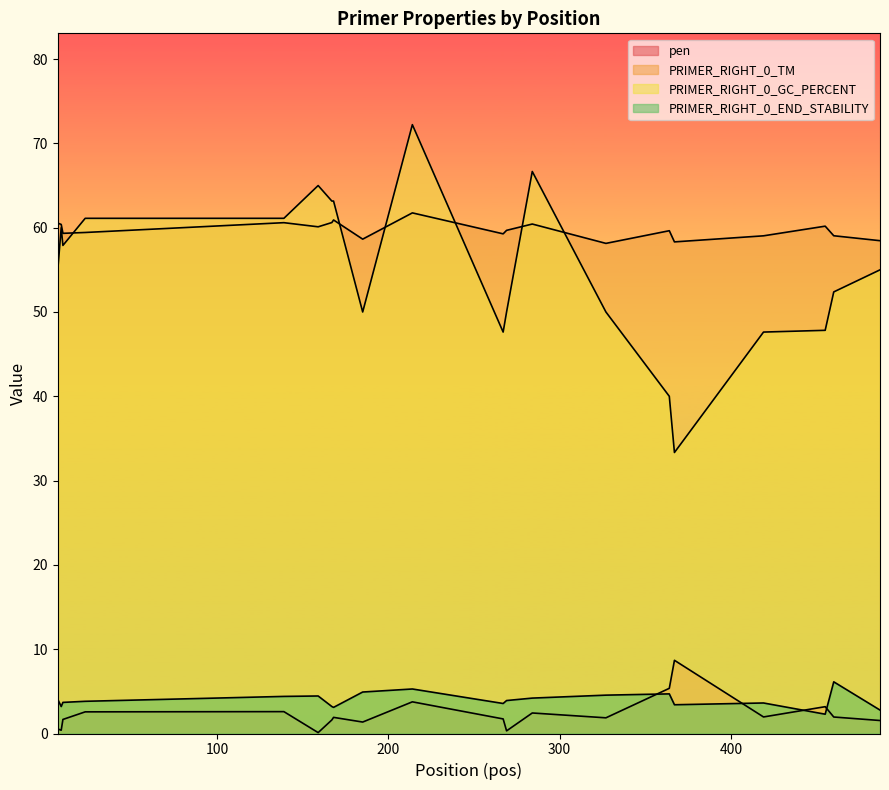

Count the number of categories in the chart.

20